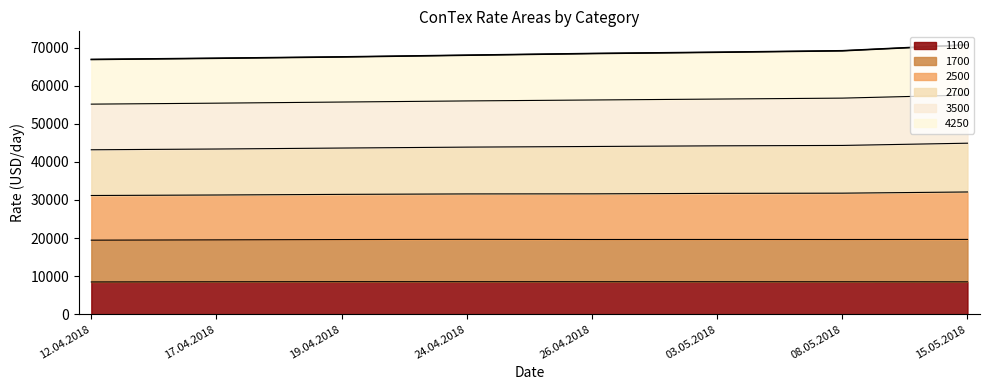

The 2700 series shows 44326 at 08.05.2018. True or false?

True